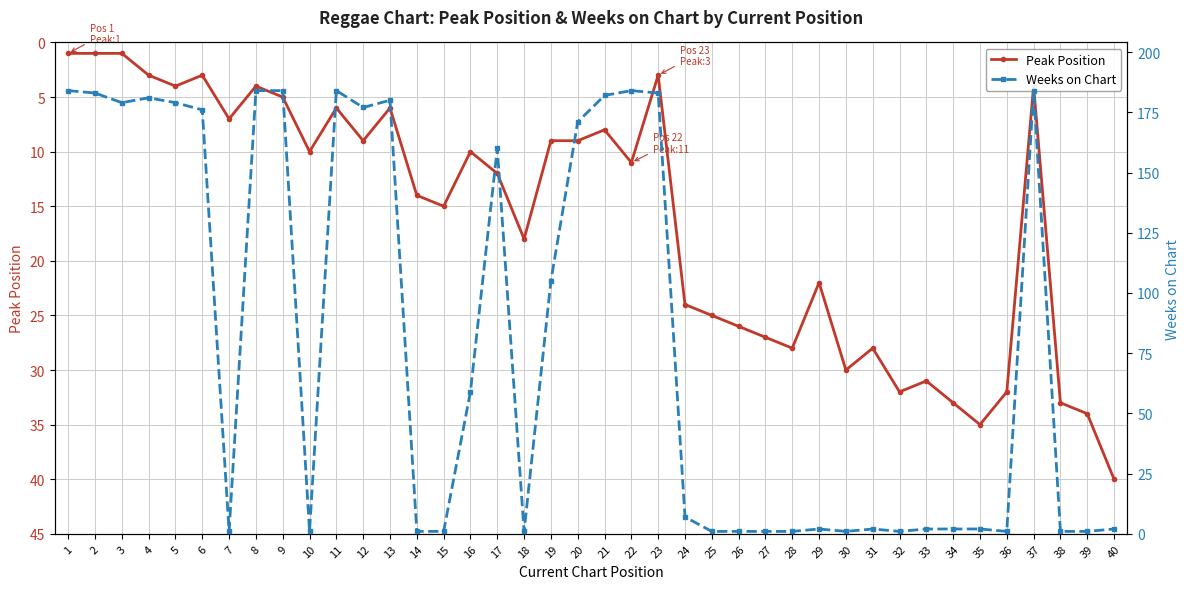

Is this an area chart (filled region under the line)?

No